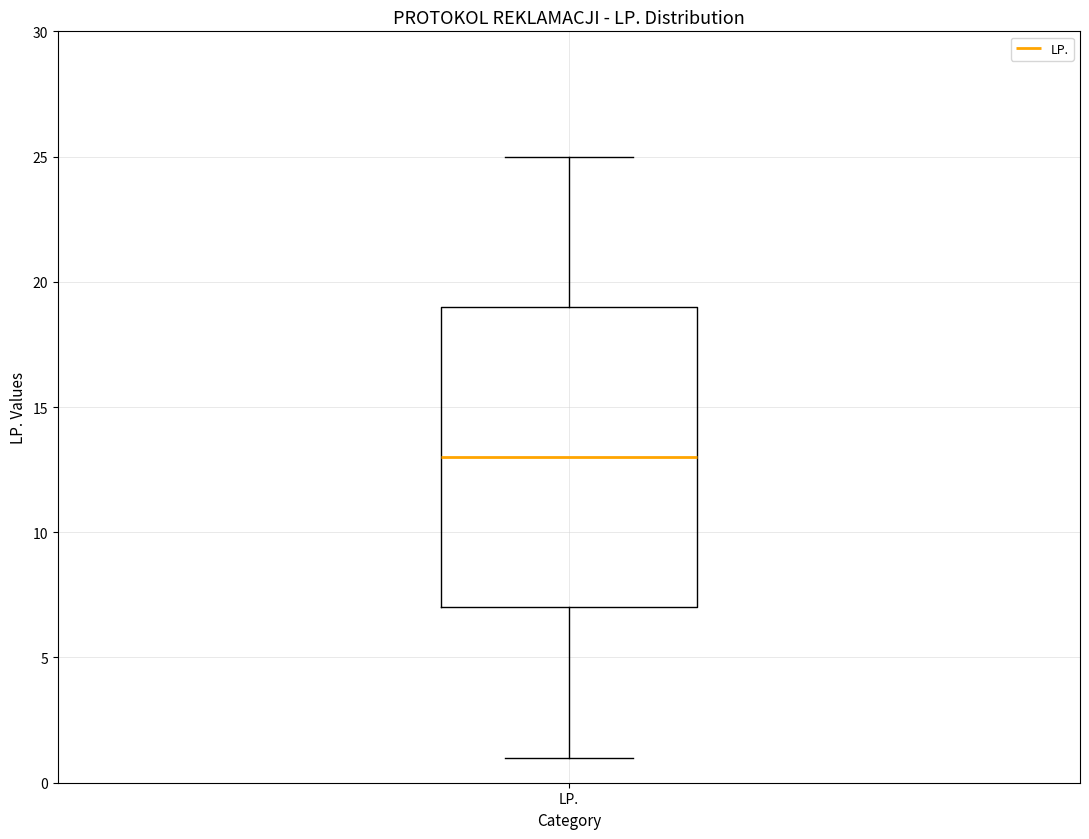

Read this box plot against the y-axis: the position of the median line, the range covered by the box, and the ends of both whiskers. The values are not printed on the chart, so give them approximately, as read against the axis.

median 13, box 7 to 19, whiskers 1 to 25